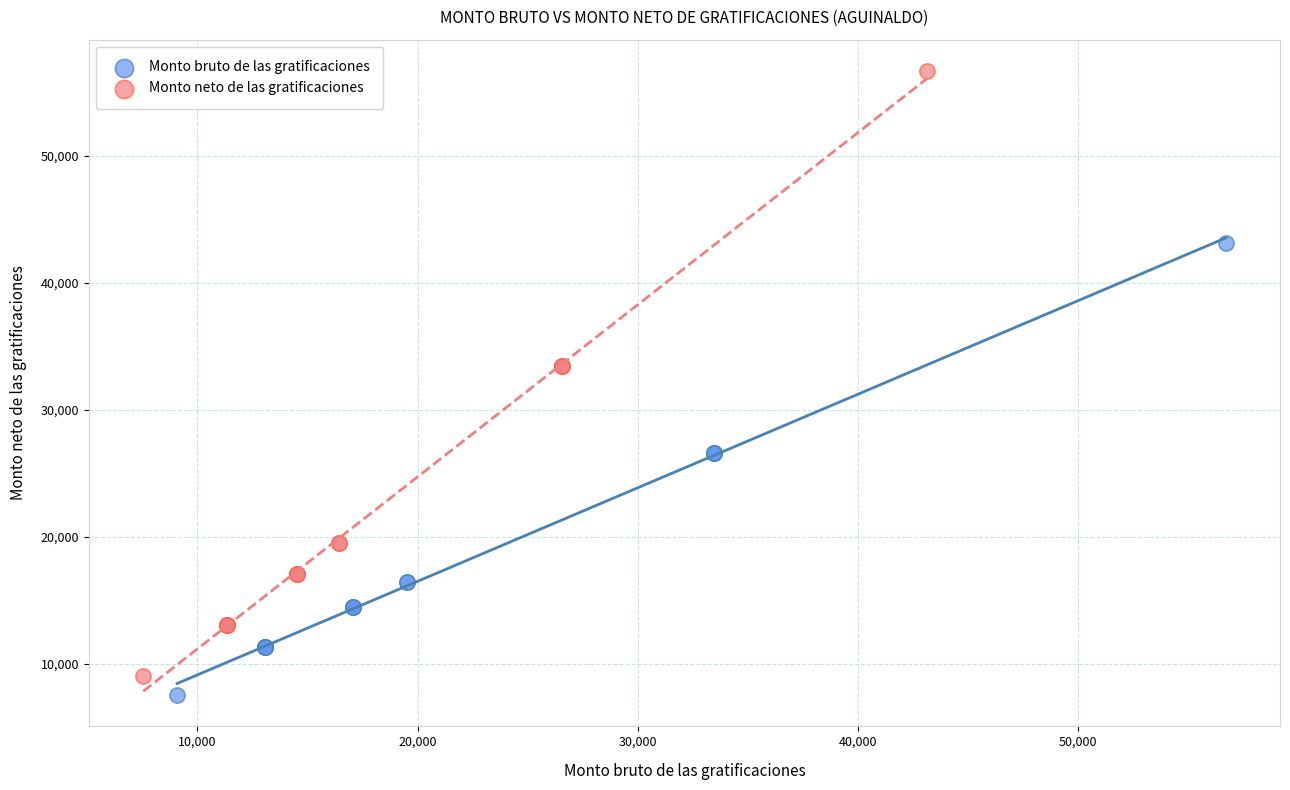

Which series contains the highest Y value?

Monto neto de las gratificaciones